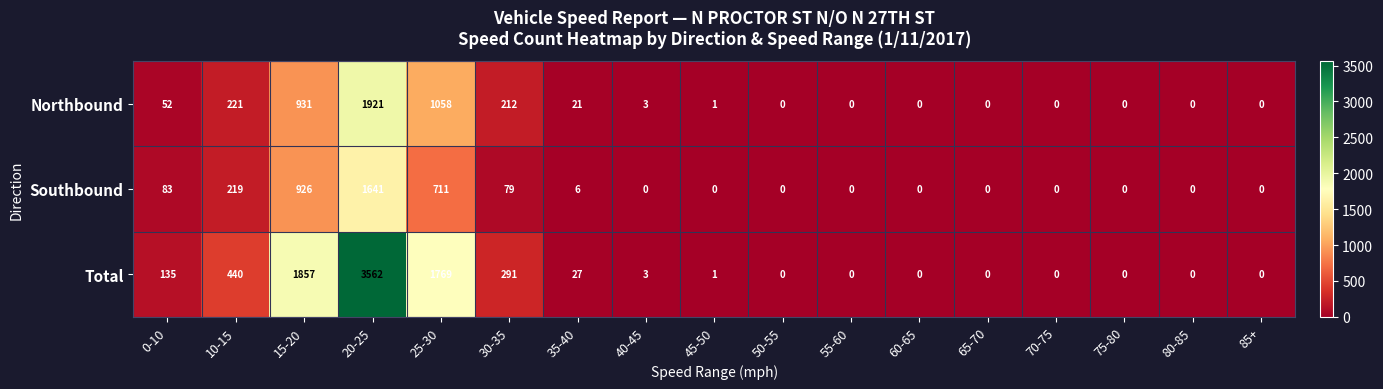

How many values in Total are above zero?

9